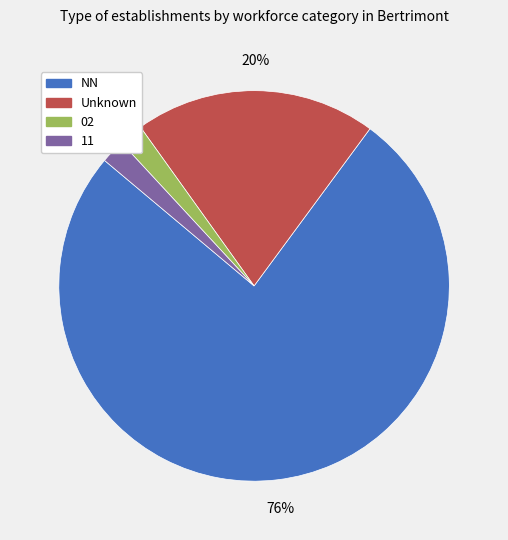

Does any single category account for the majority?

Yes